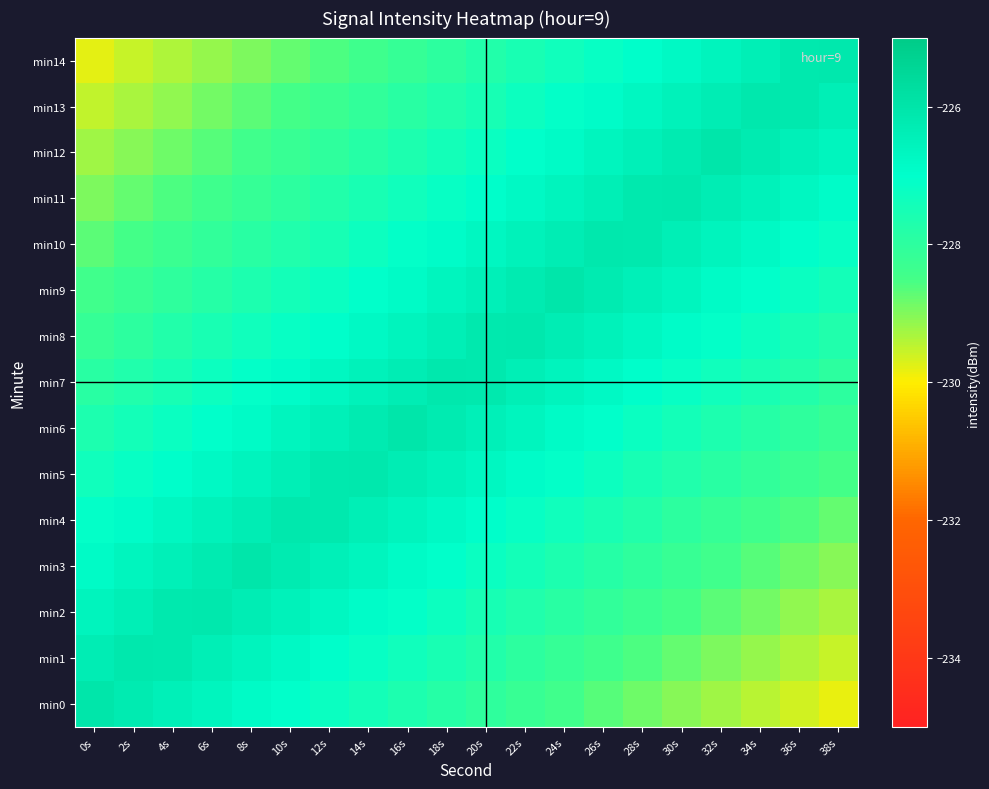

At which category is the sum across all series the highest?

18s